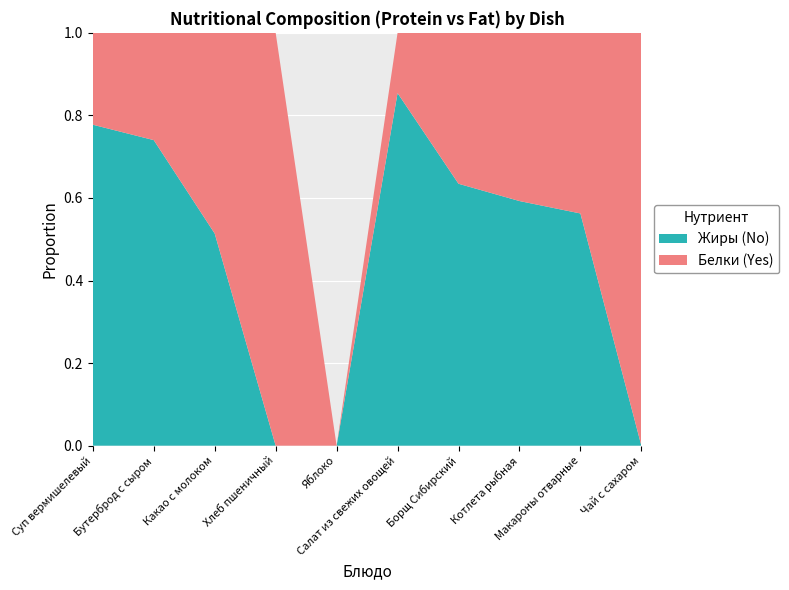

Reading left to right, list all the values displayed in this chart.

Белки: 8.1	3.3	3.5	2.0	0.0	0.7	14.0	11.0	5.6	0.6
Жиры: 28.3	9.4	3.7	0.0	0.0	4.1	24.3	16.0	7.2	0.0